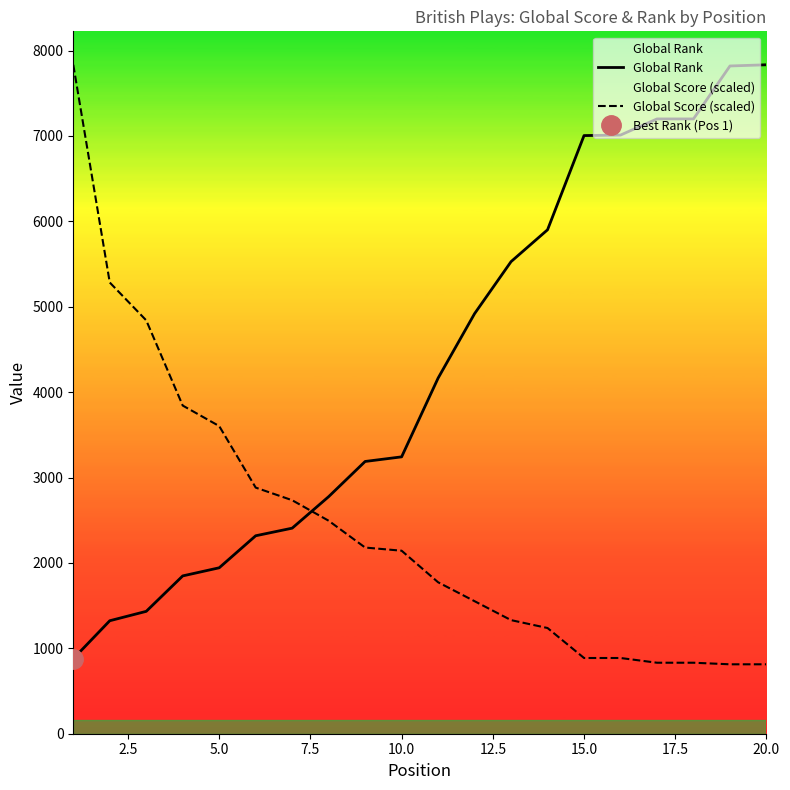

What is the maximum value for Global Score (scaled)?

7833.0